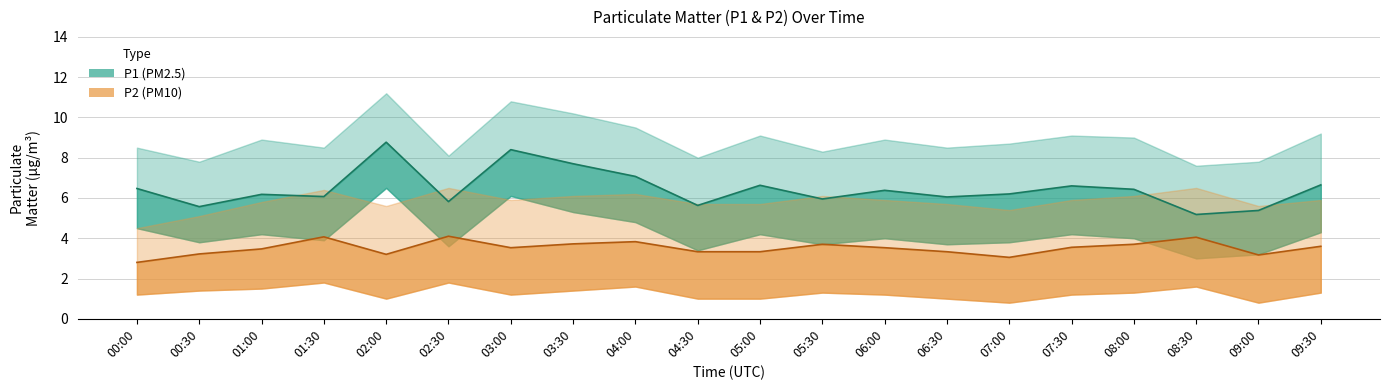

Is it true that P1 equals 6.2 at 01:00?

True